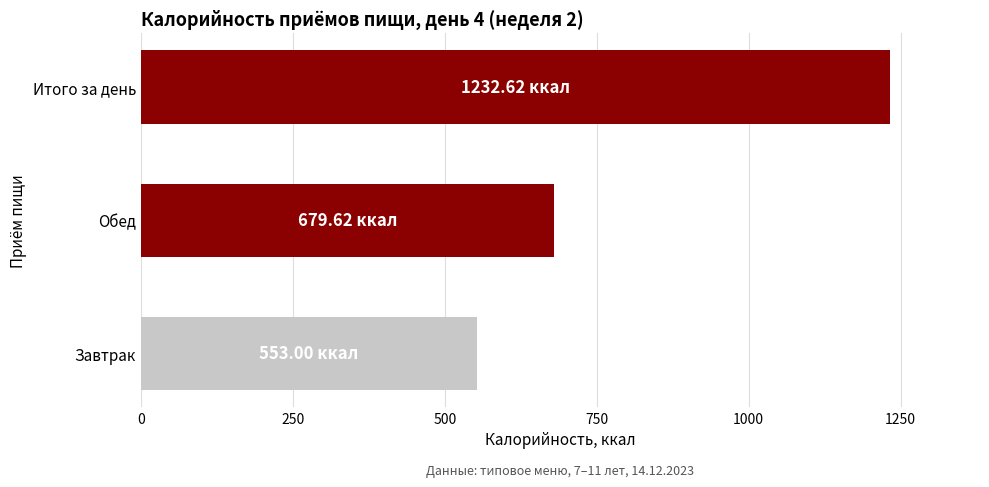

What is the difference between the second highest and minimum values?

126.6